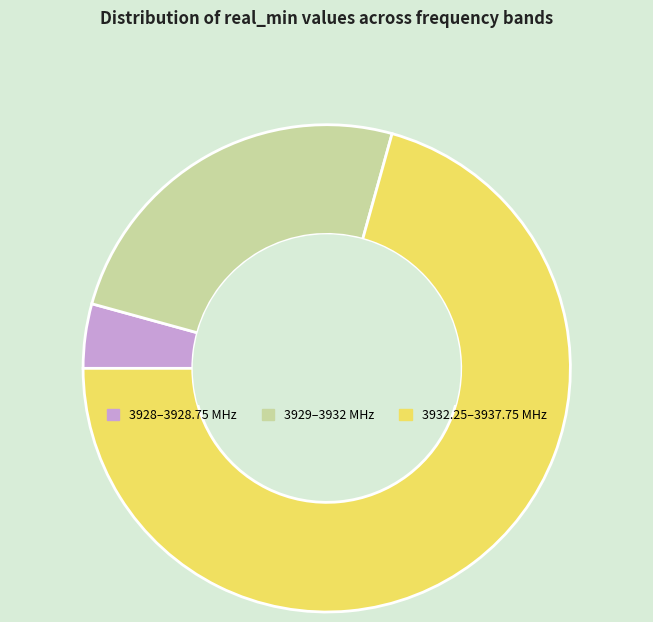

Is there any slice that represents more than half of the pie?

Yes